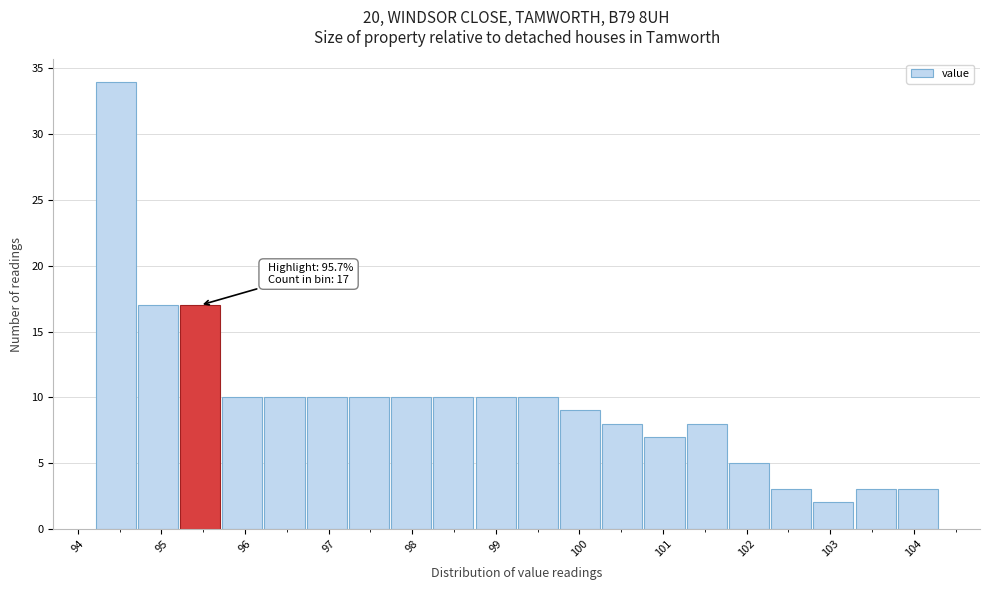

Over which range of the x-axis is the bar tallest?

94.2 to 94.7